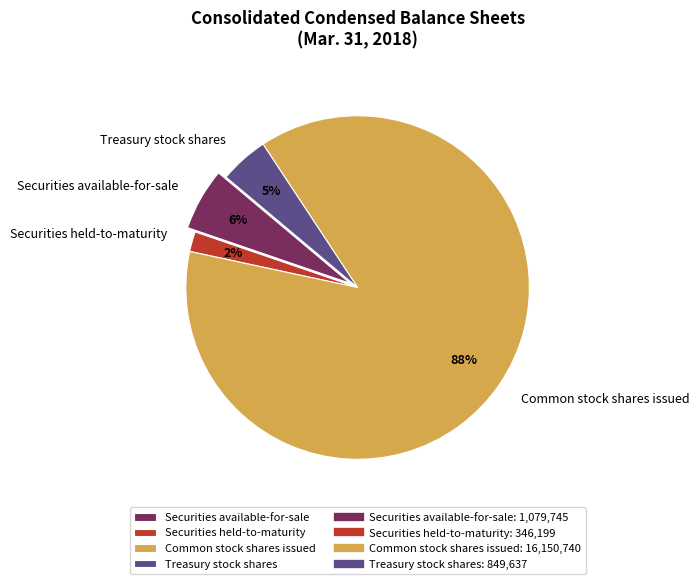

The Securities held-to-maturity slice represents 2% of the pie. True or false?

True